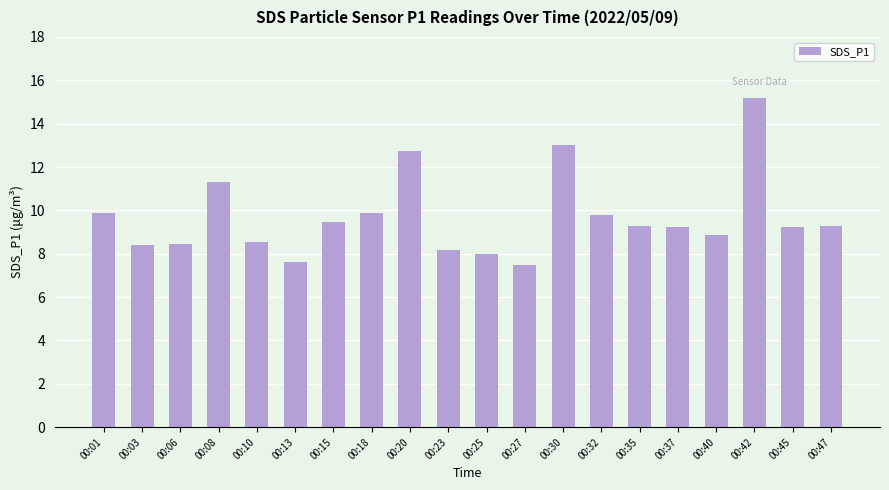

What is the maximum value shown in the chart?

15.2